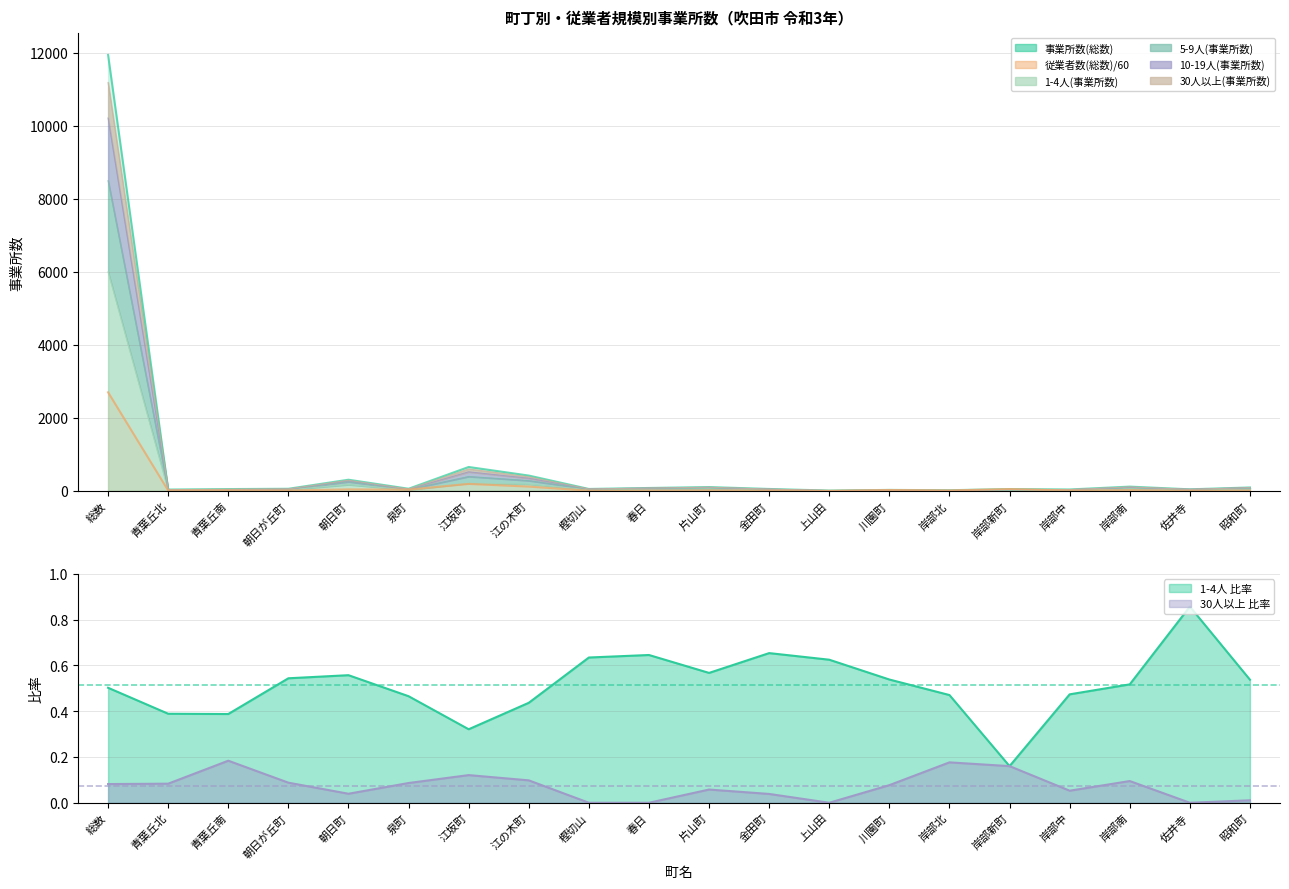

What is the value of the 事業所数(総数) point at the 11th from the left?

104.0